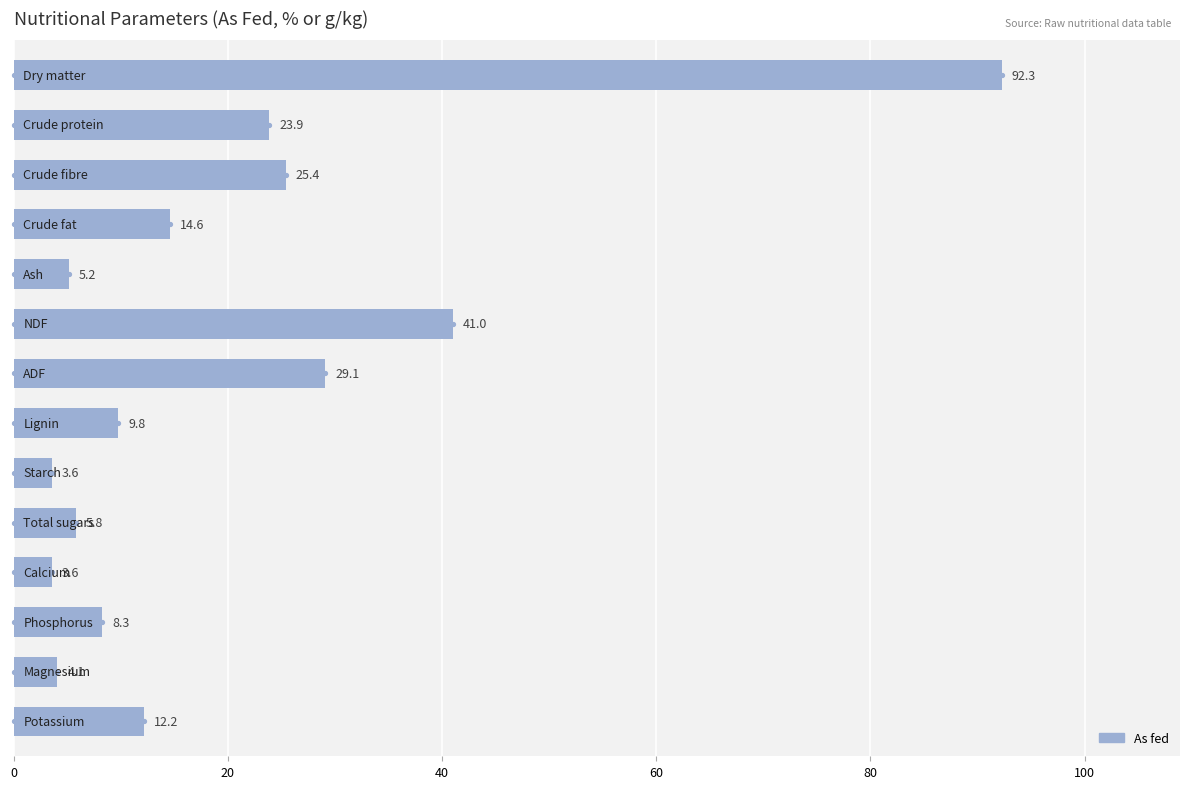

What is the change in value from 0 to 13?

-80.1